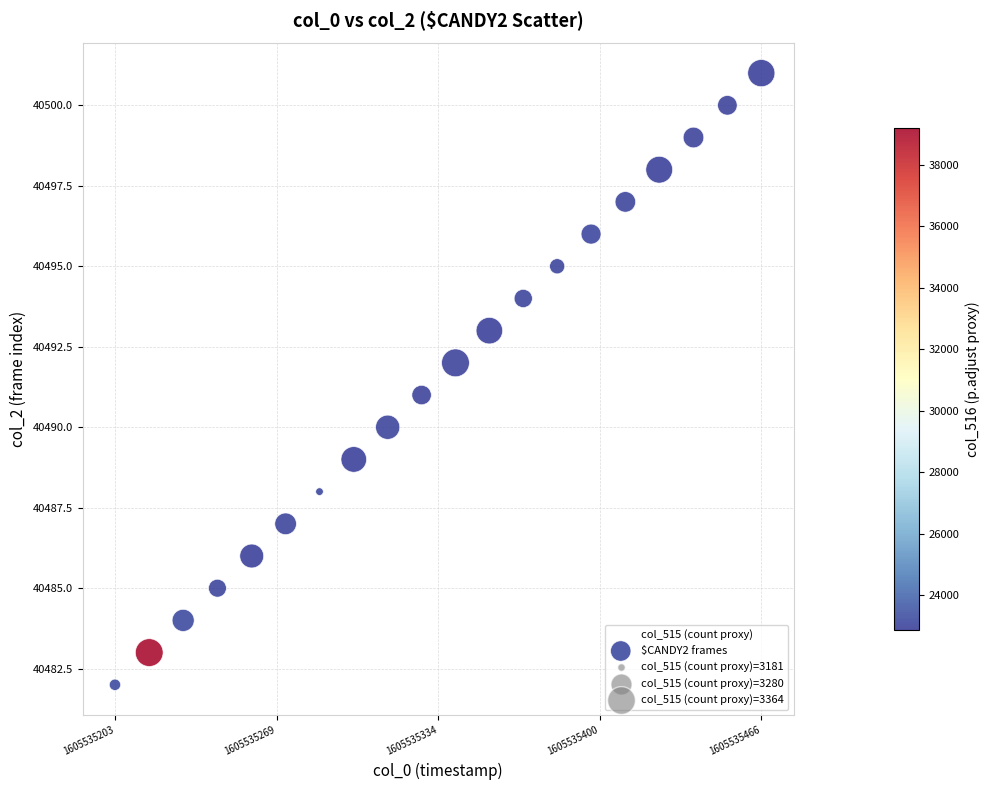

What is the range of Y values (max minus min)?

19